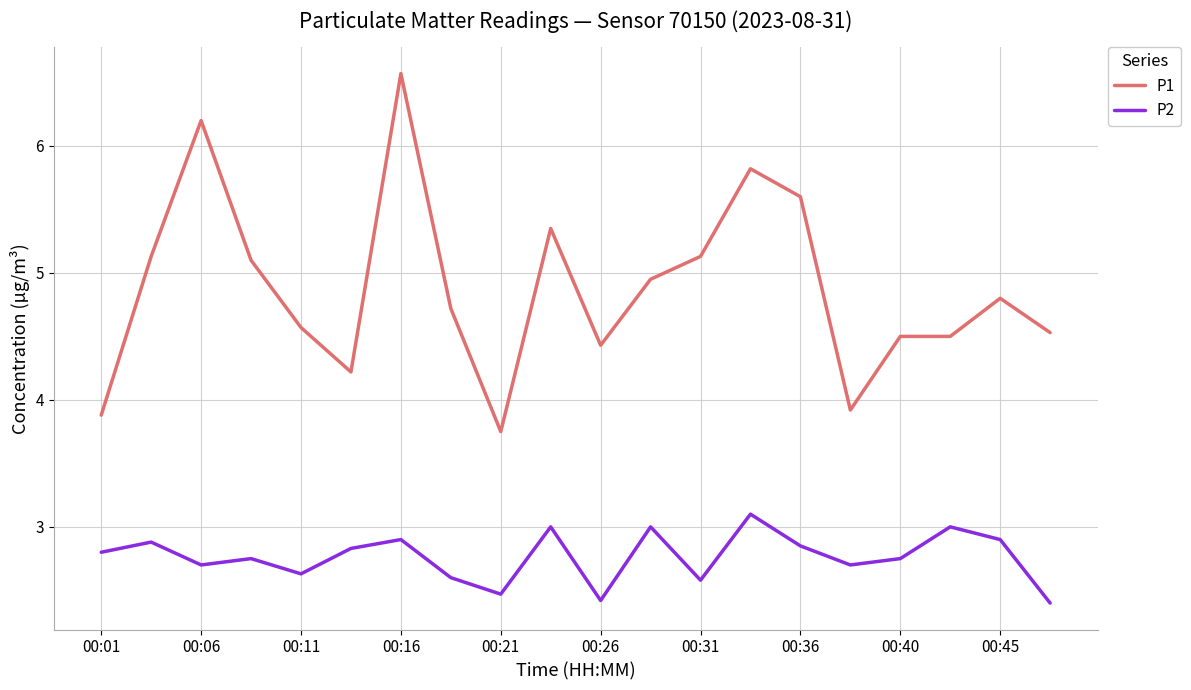

What is the maximum value for P2?

3.1